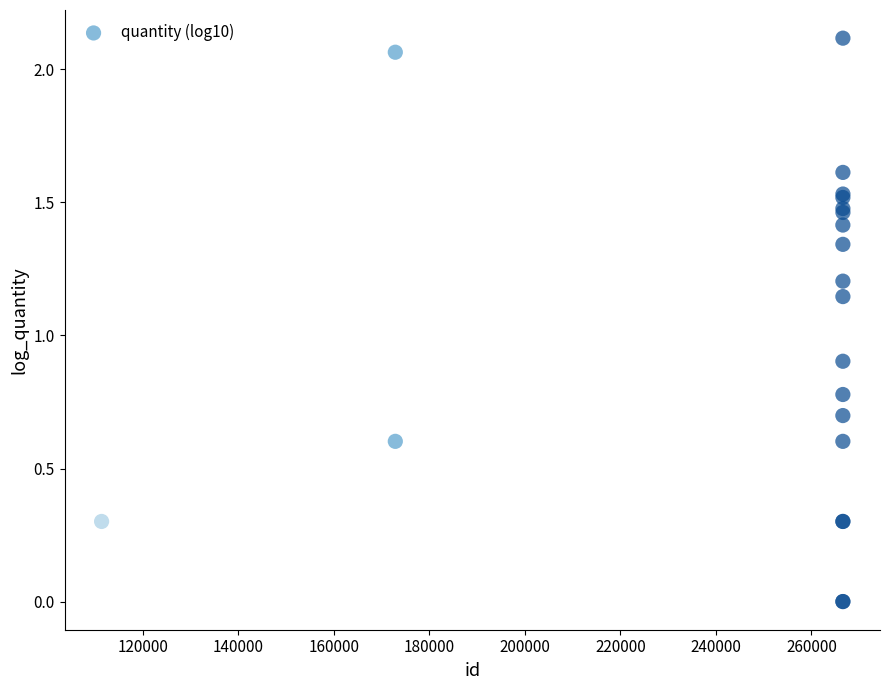

What Y value in the scatter plot is closest to 1?

0.9